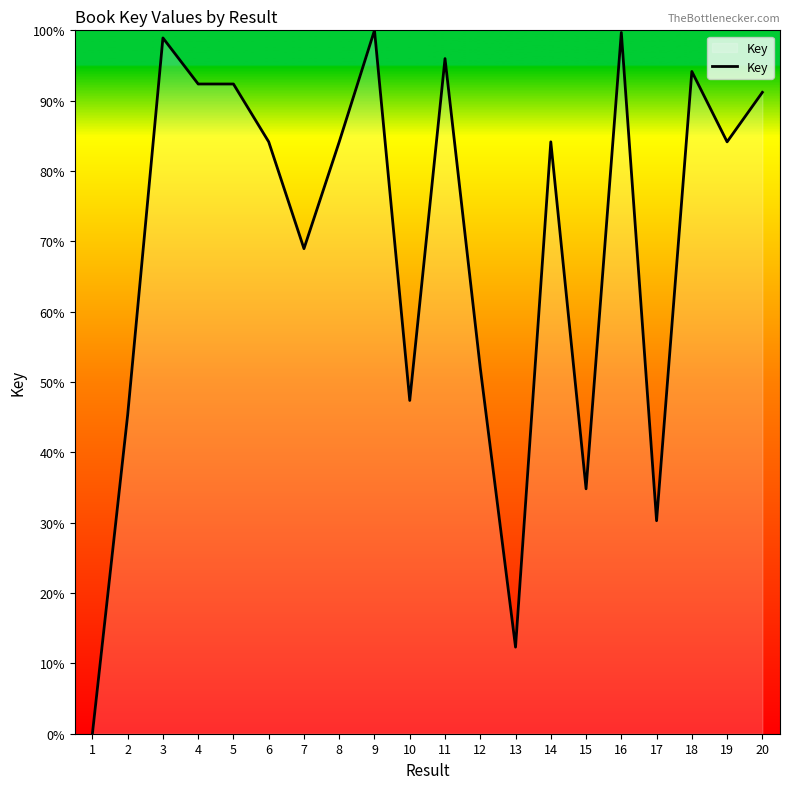

Does the chart have visible grid lines?

No